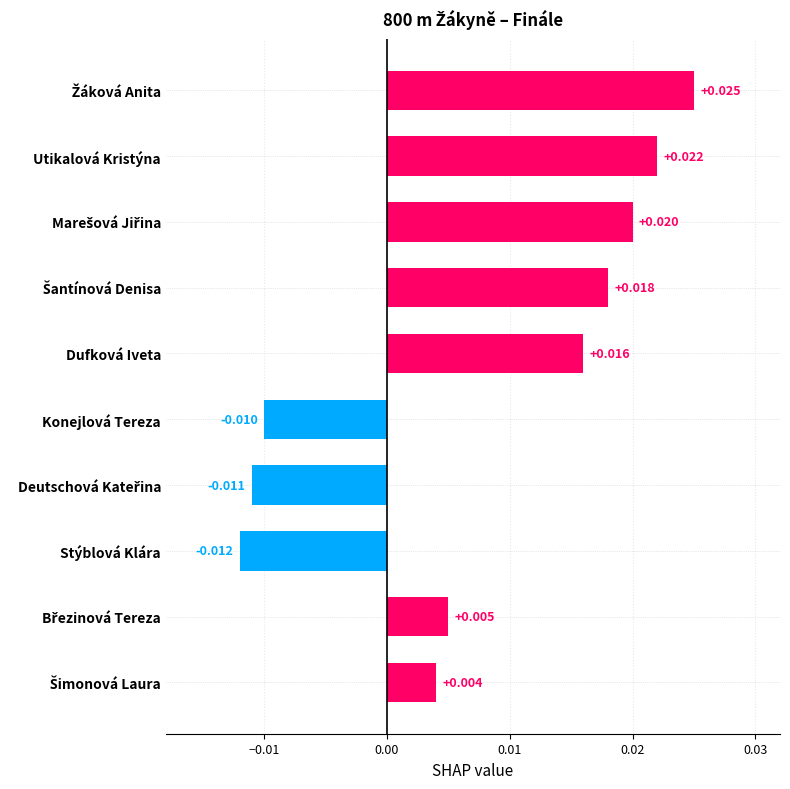

What is the label of the 5th bar from the top?

Dufková Iveta